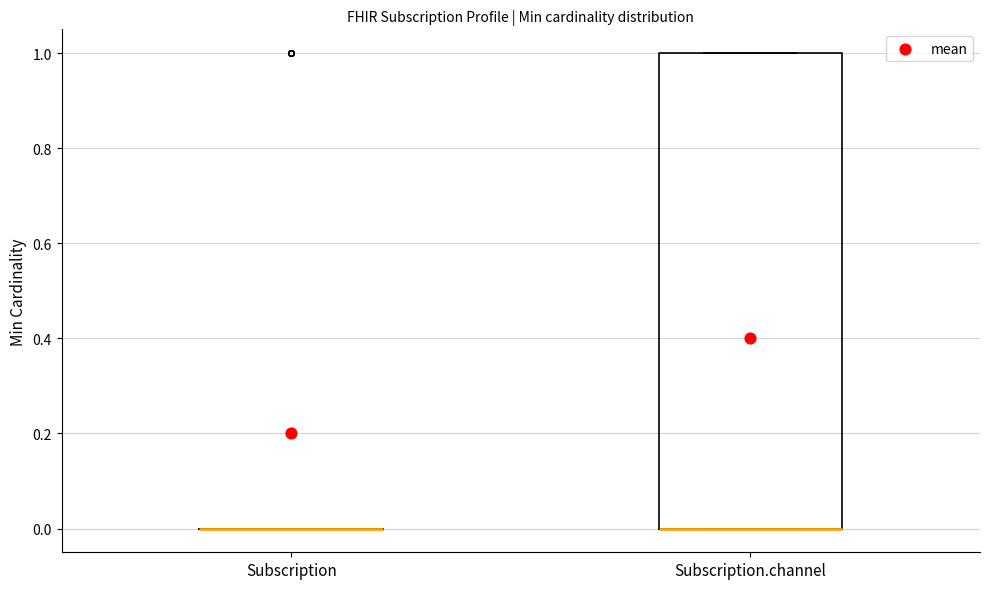

Reading left to right, read every box against the y-axis: the position of its median line, the range the box covers, and the ends of its whiskers. The values are not printed on the chart, so give them approximately, as read against the axis.

Subscription: box collapsed to a line at 0, whiskers 0 to 0
Subscription.channel: median 0 (drawn on the box's lower edge), box 0 to 1, whiskers 0 to 1